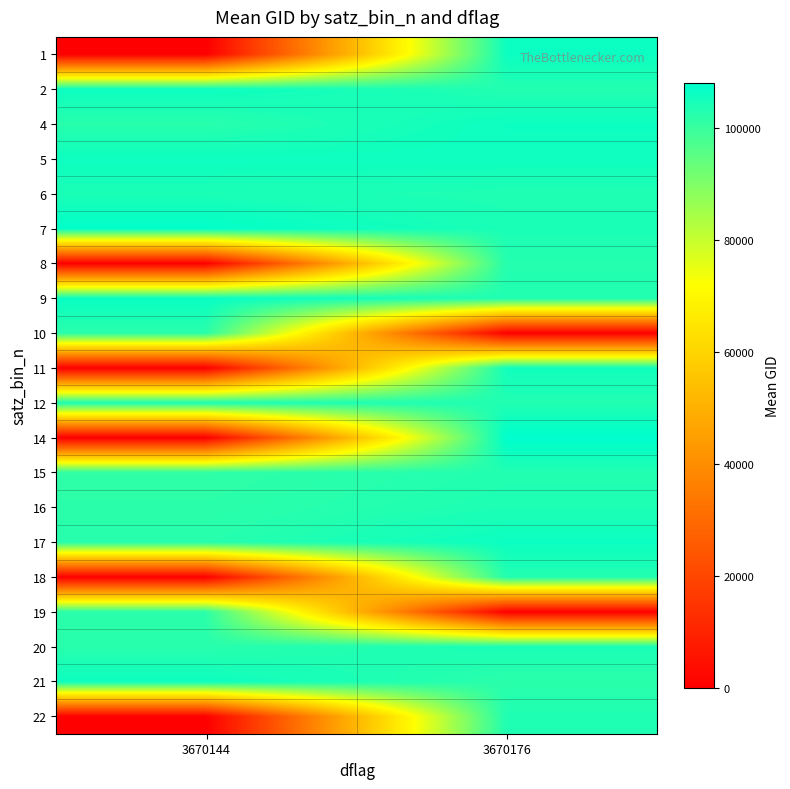

What is the total value across all series at 3670144?

1453520.5